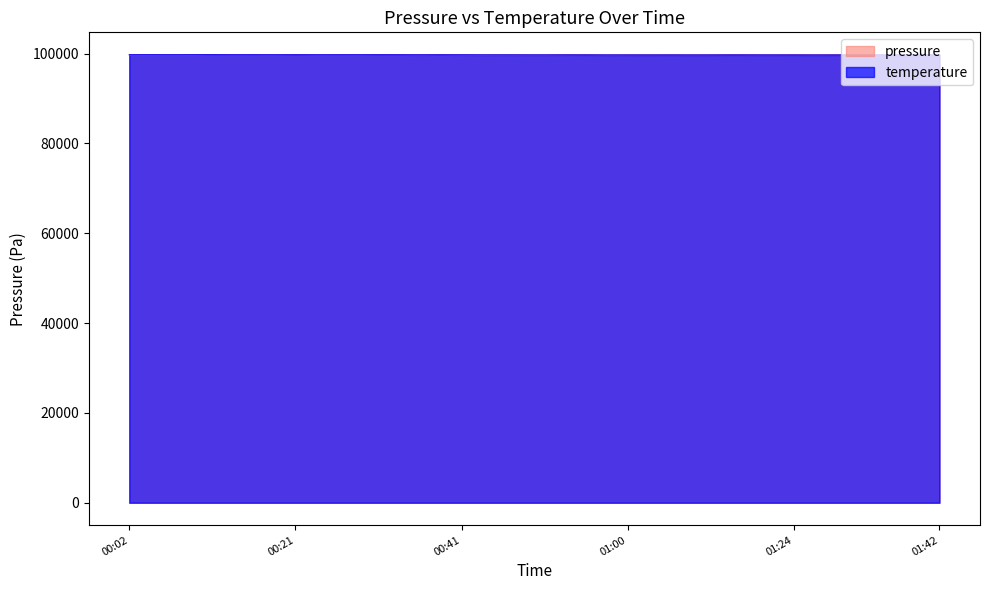

Which label corresponds to the smallest value in the chart?

2023-07-31T00:43:36